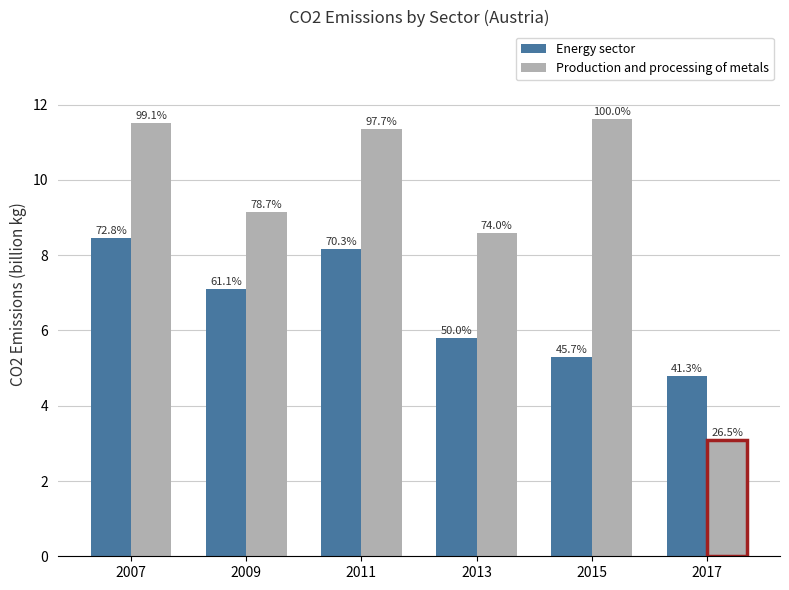

What are all the series names shown in the legend?

Energy sector, Production and processing of metals